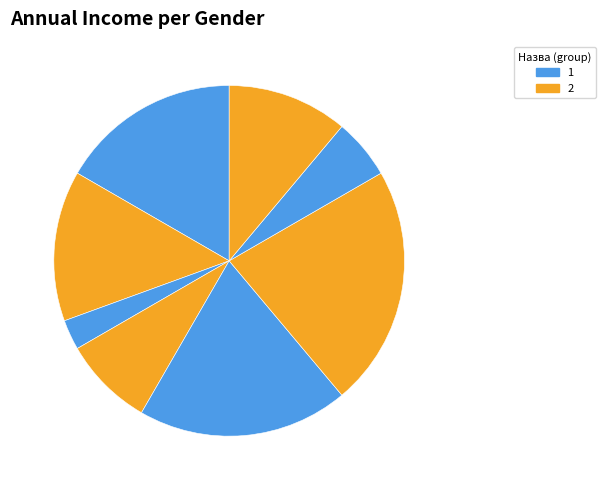

How many slices are in this pie chart?

8